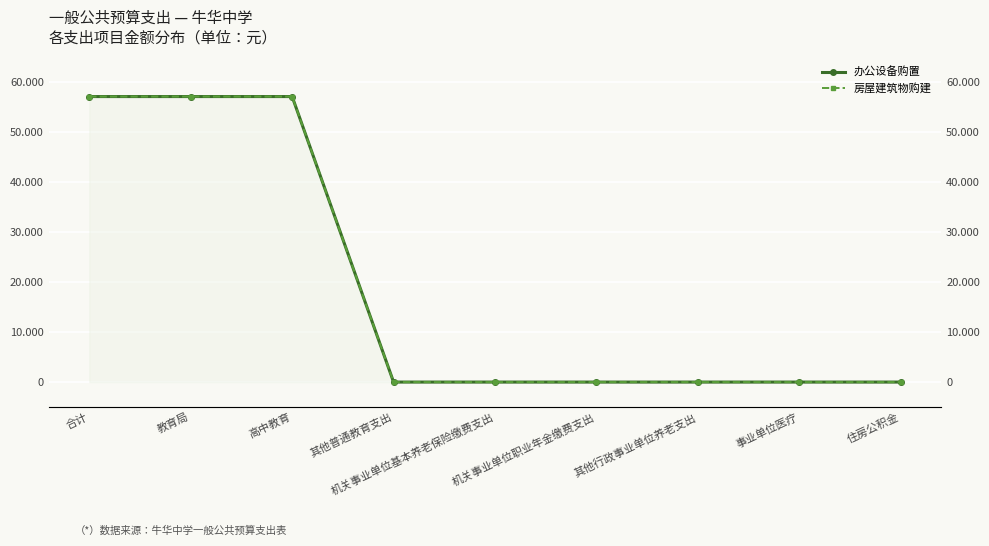

How many categories are shown in the chart?

9